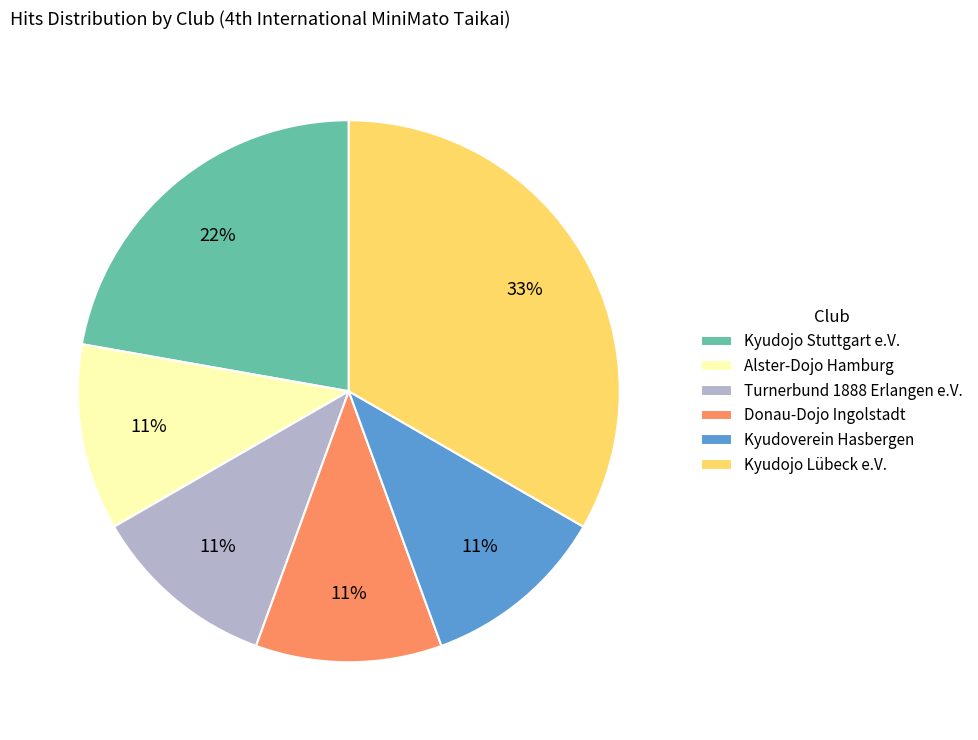

Does Alster-Dojo Hamburg represent more than half of the total?

No